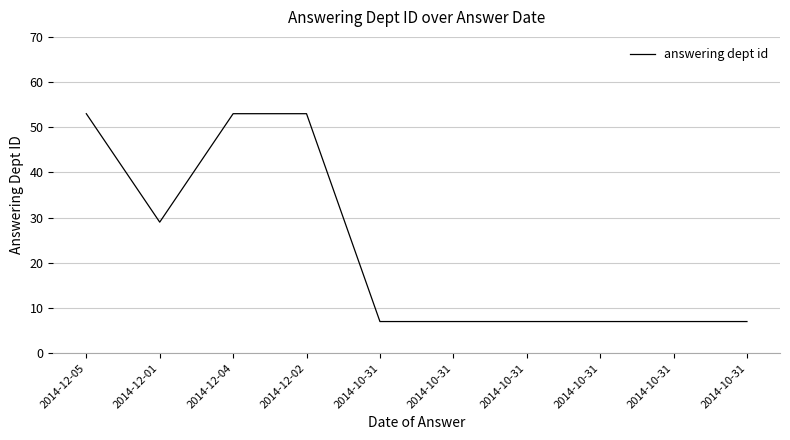

What is the label of the 6th point from the left?

2014-10-31